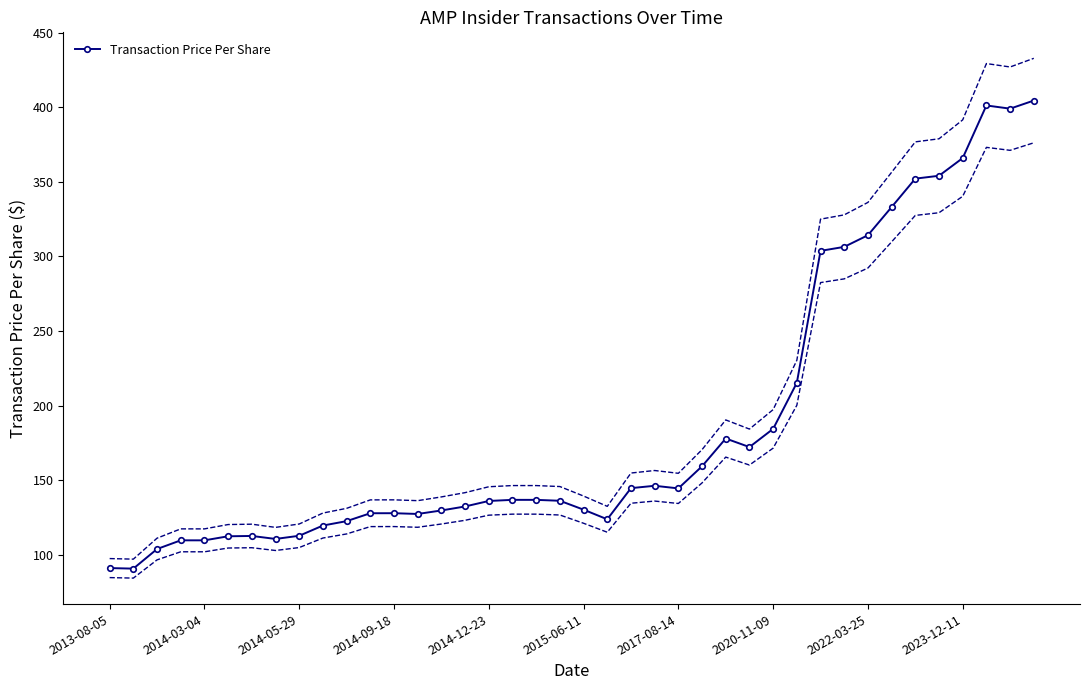

True or false: Transaction Price Per Share has a value of 127.9 at 2014-09-18.

True